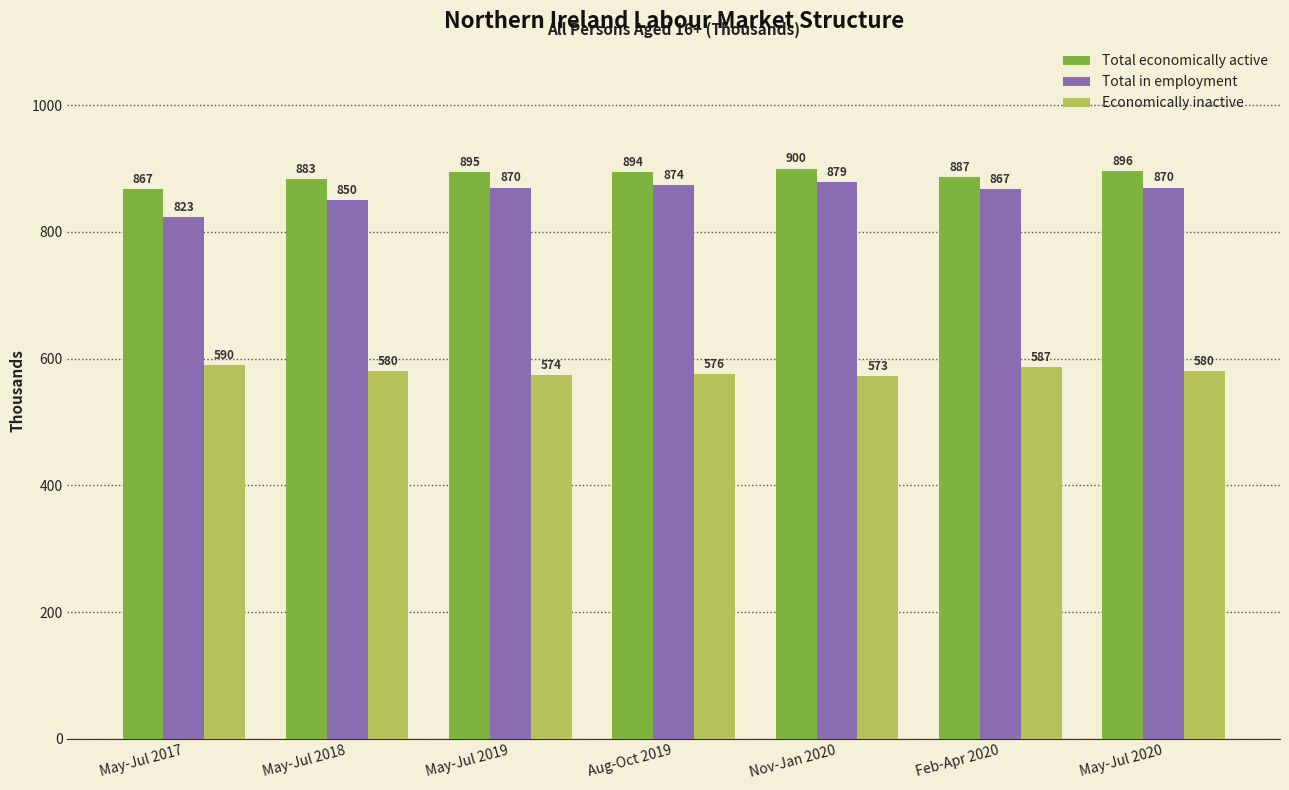

Is the value of Total economically active at May-Jul 2018 greater than the value of Economically inactive at May-Jul 2019?

Yes